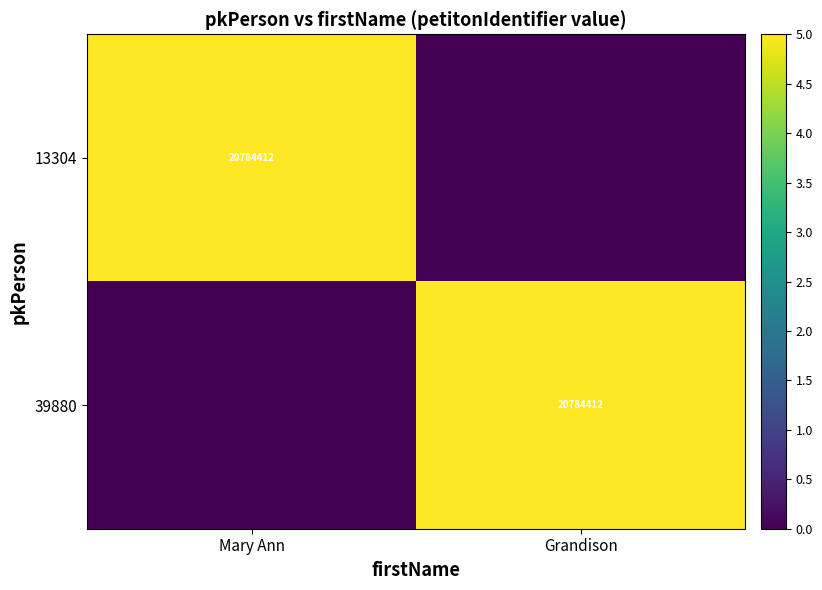

True or false: 39880 has a value of 20784412 at Grandison.

True